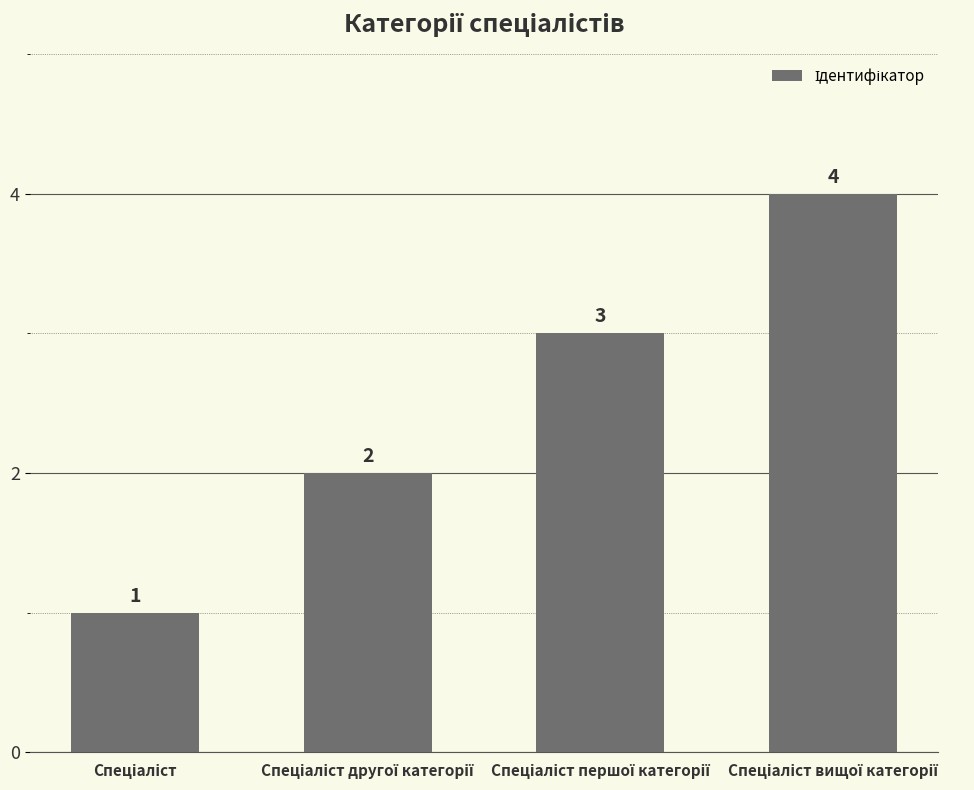

What is the value of the 3rd bar from the left?

3